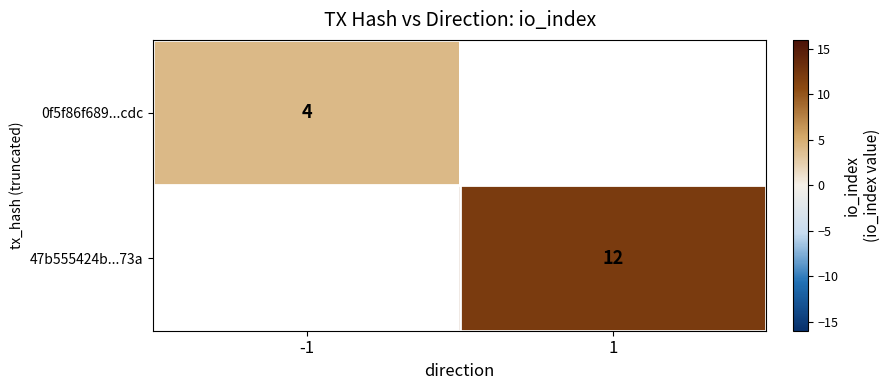

True or false: 47b555424b...73a has a value of 7 at 1.

False